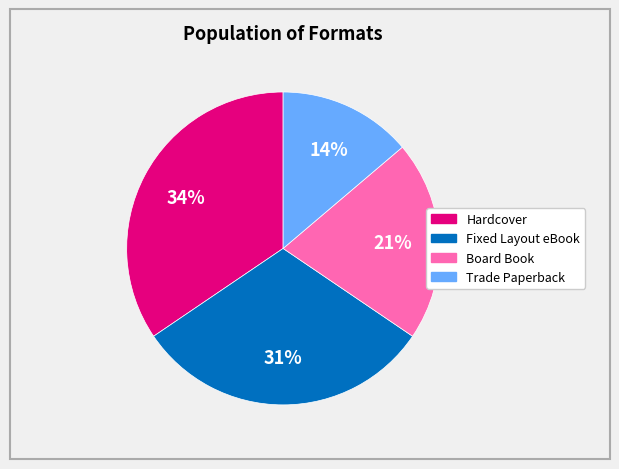

Approximately how many times larger is the value at Fixed Layout eBook compared to Hardcover?

0.9